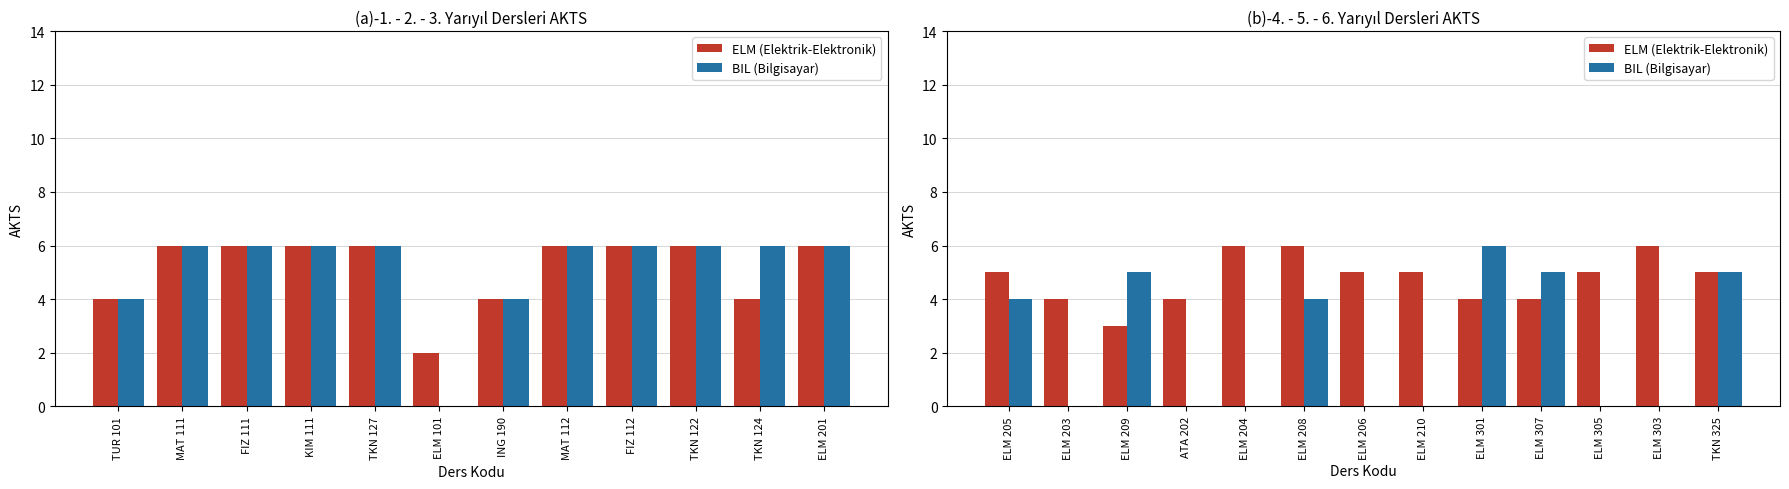

Which has a higher value, ELM 203 or ELM 209?

ELM 203